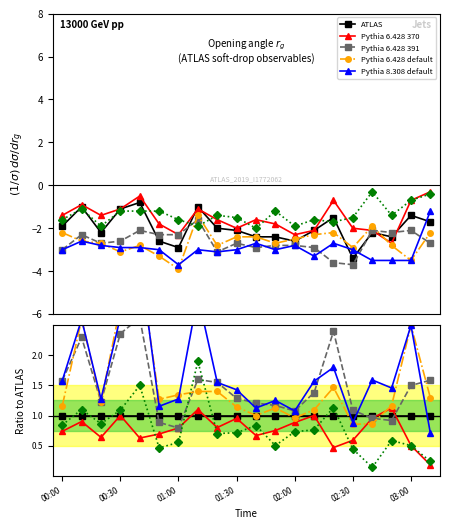

Which category has the lowest value in the Pythia 6.428 370 series?

19